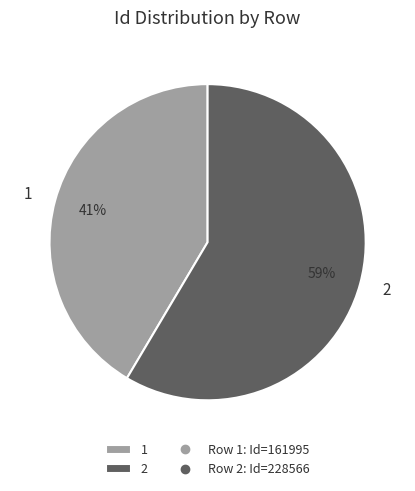

What is the majority slice?

2